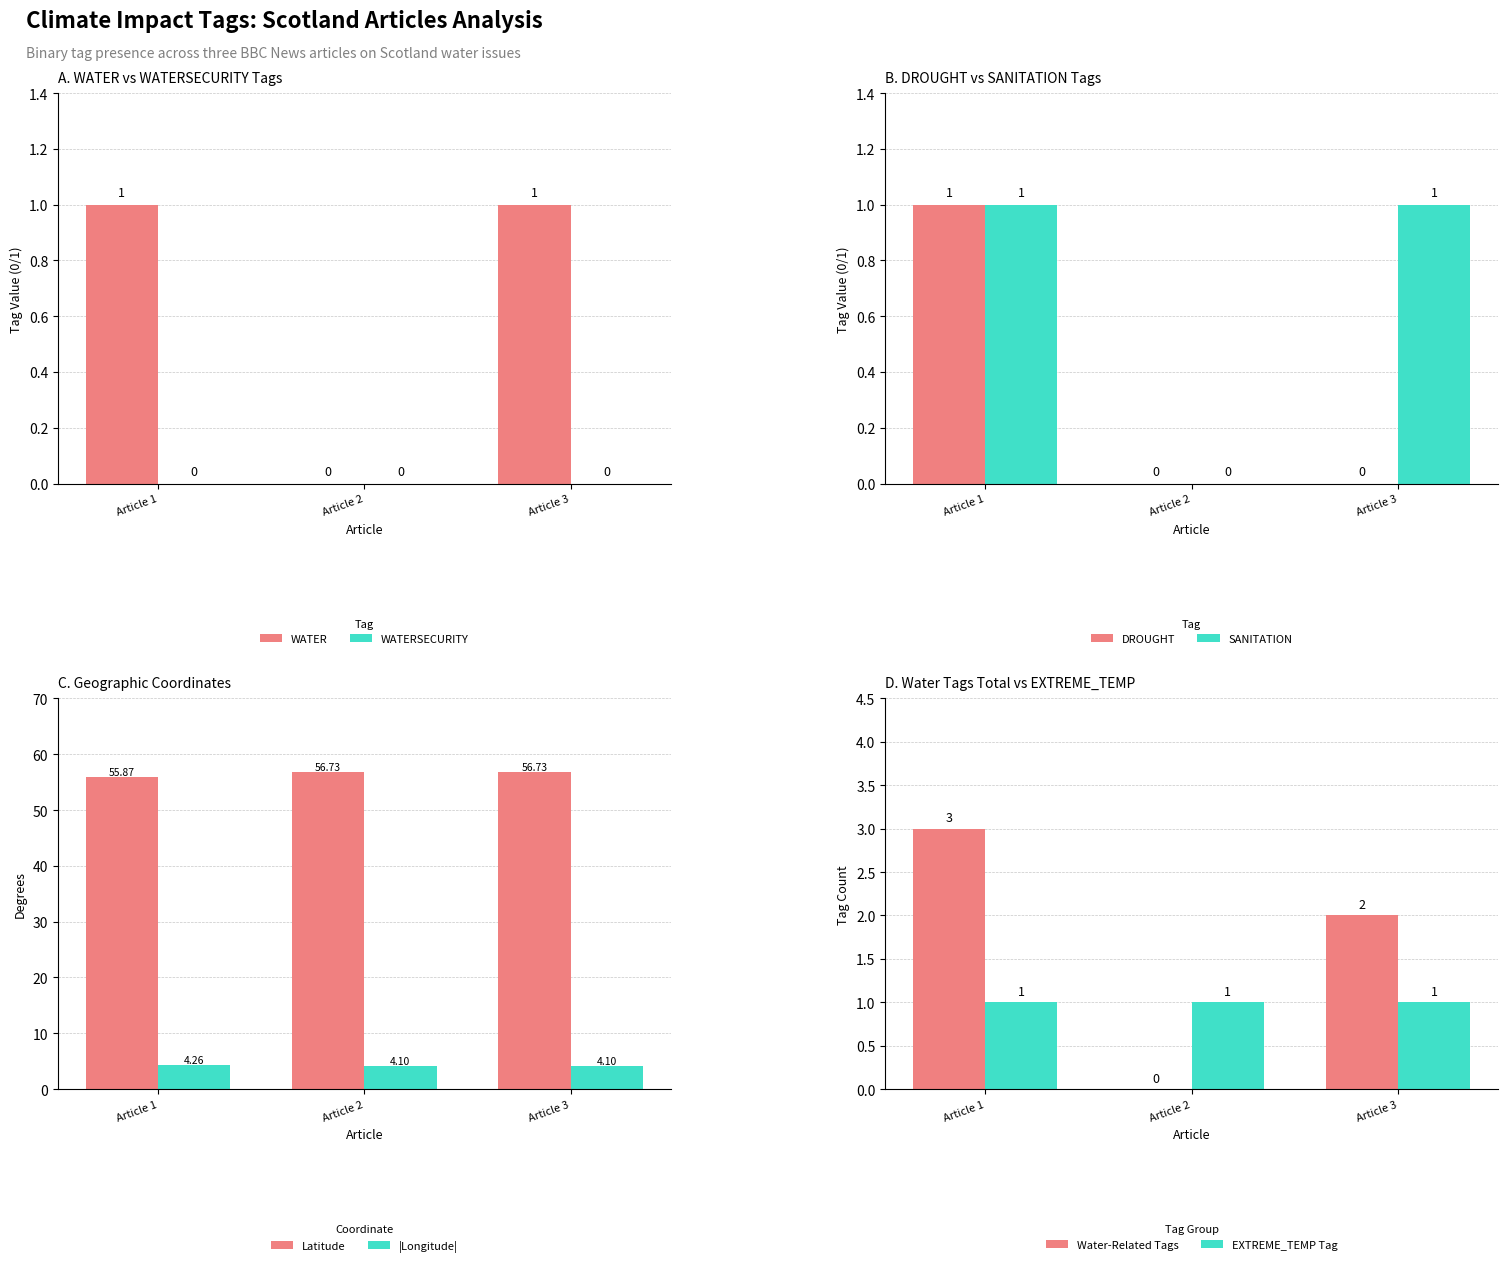

List the labels in order of WATER value, smallest first.

Article 2, Article 1, Article 3